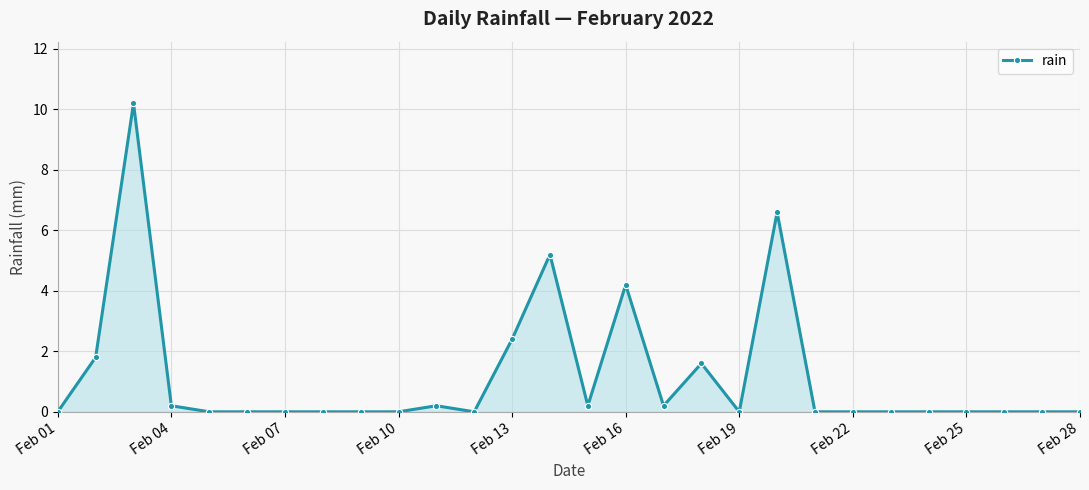

Does the chart have visible grid lines?

Yes